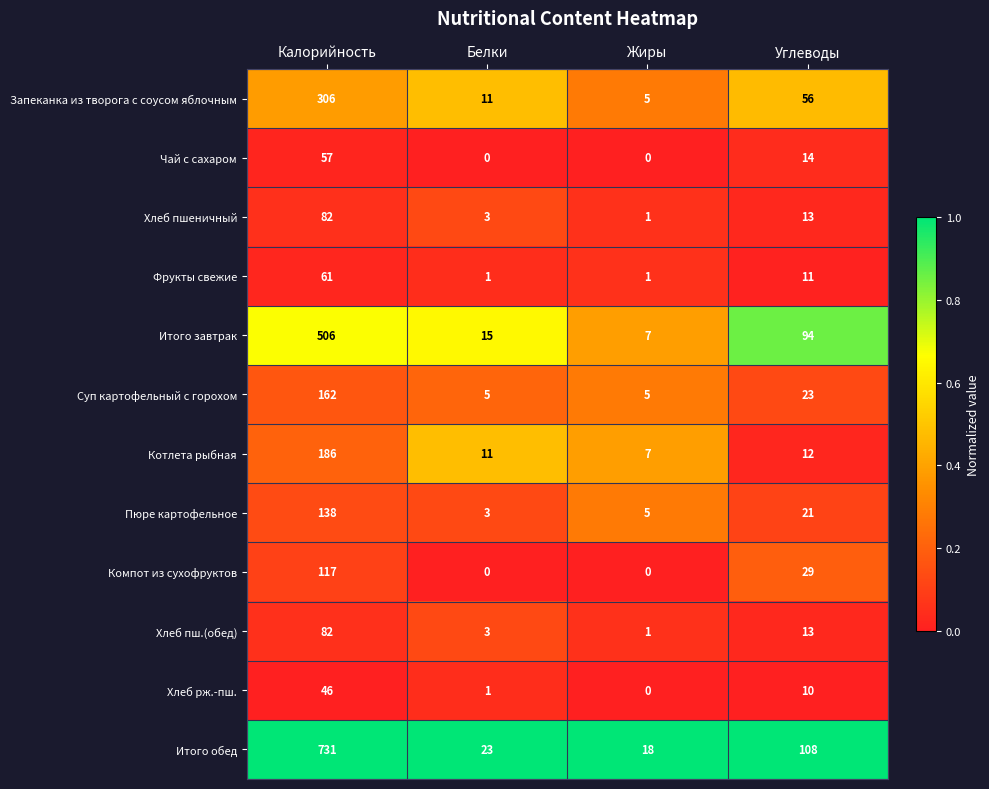

What is the sum of all Итого обед values?

880